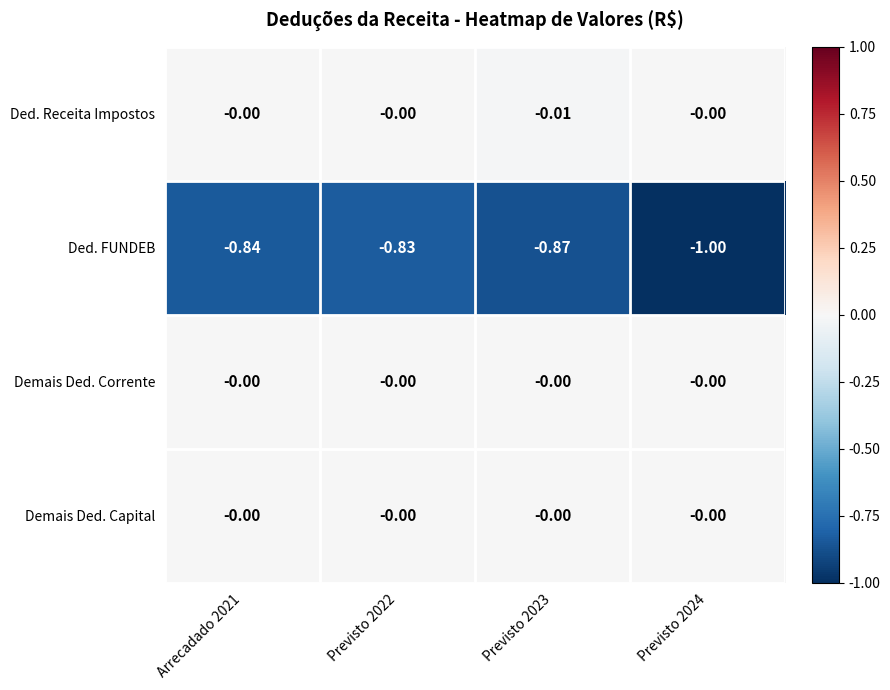

Is the value of Demais Ded. Capital at Previsto 2023 greater than the value of Ded. FUNDEB at Previsto 2022?

Yes